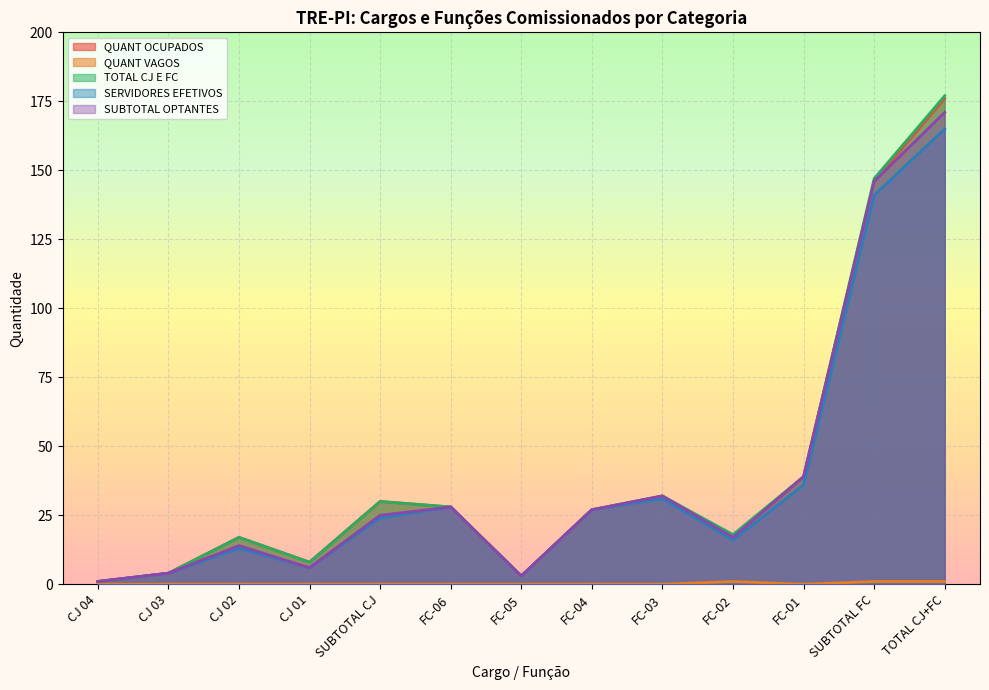

What position from the right is CJ 02?

11